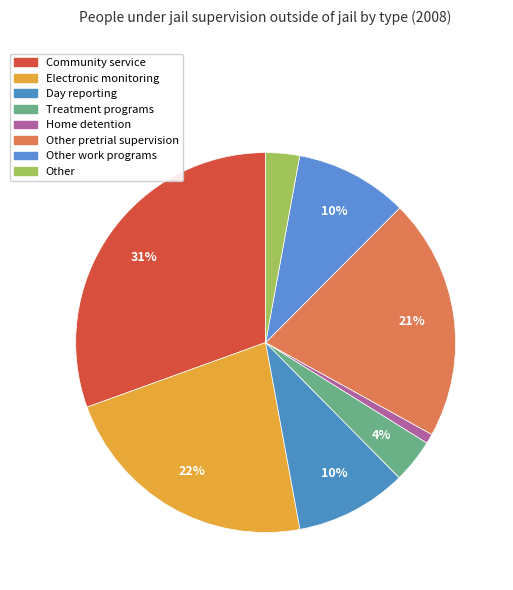

How many segments does this pie chart have?

8